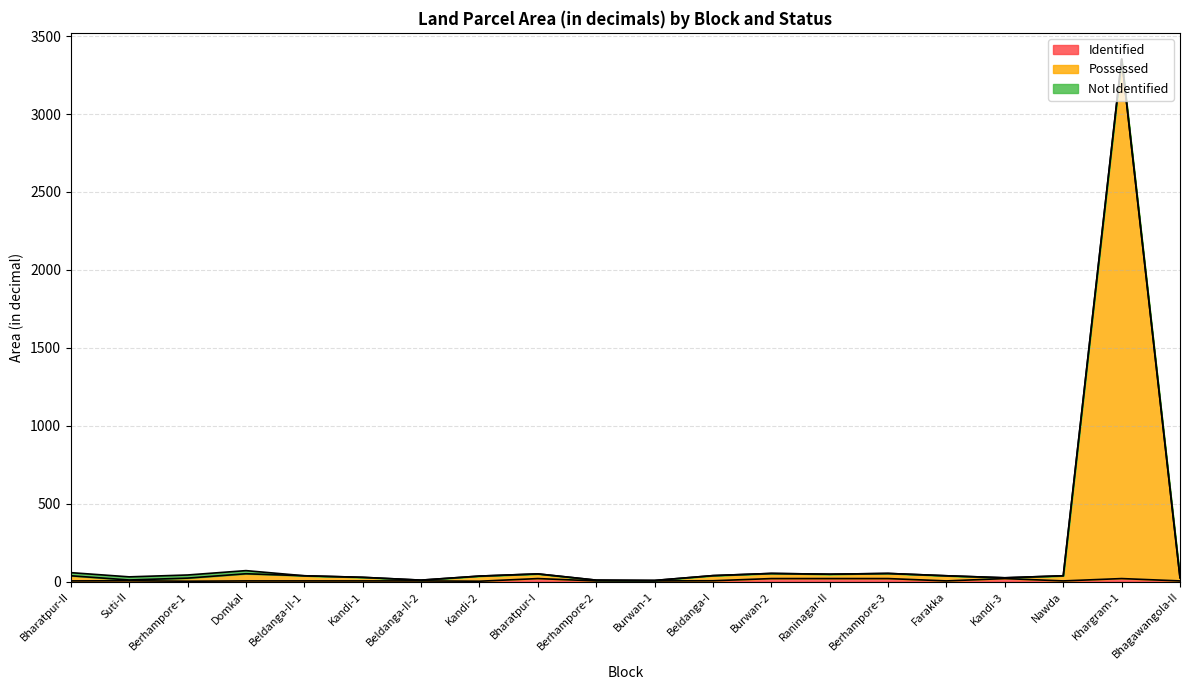

At which category is the sum across all series the highest?

Khargram-1